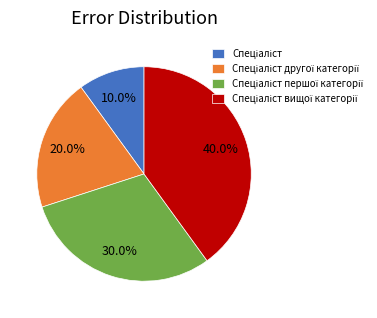

Count the number of slices in the pie.

4